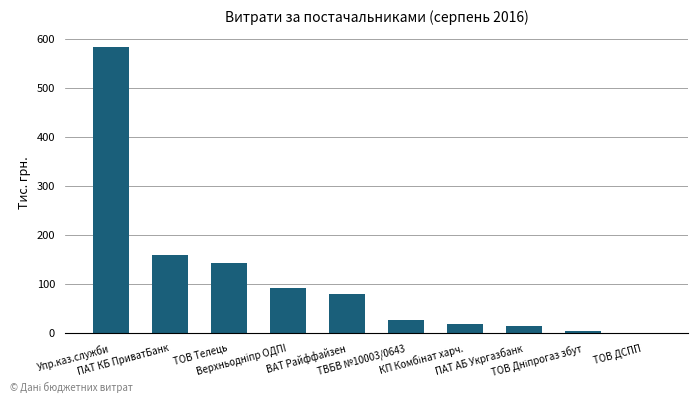

What is the maximum value shown in the chart?

582.7